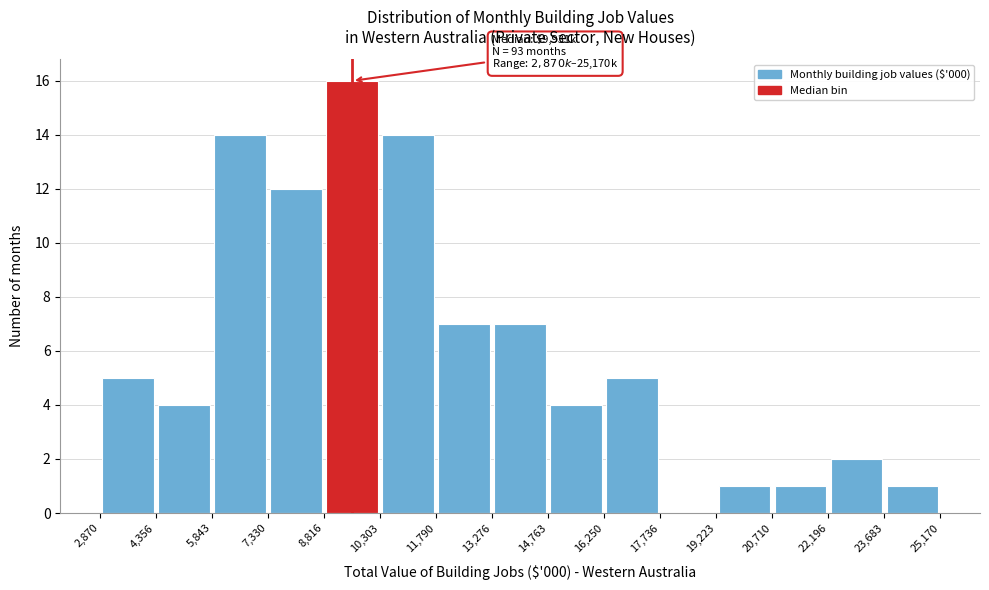

Over which range of the x-axis is the bar tallest?

8,816 to 10,303